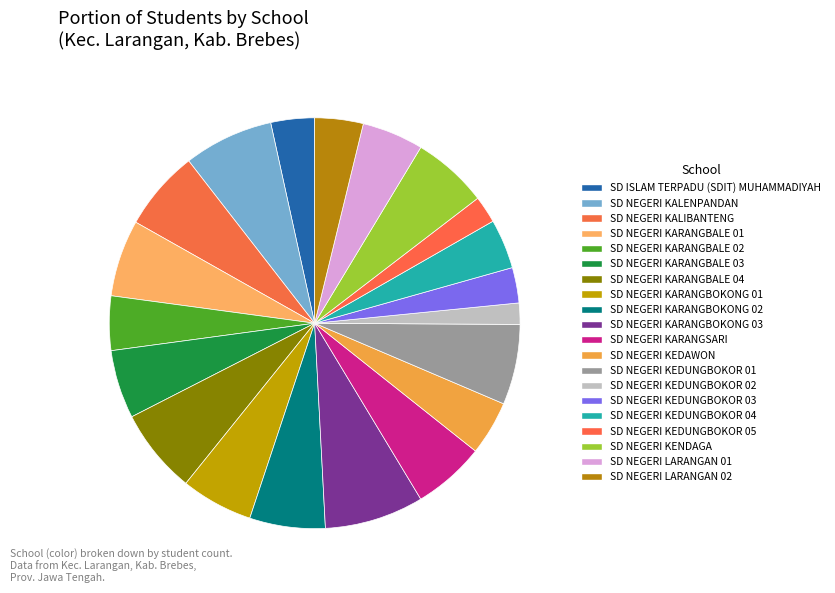

Does any single category account for the majority?

No